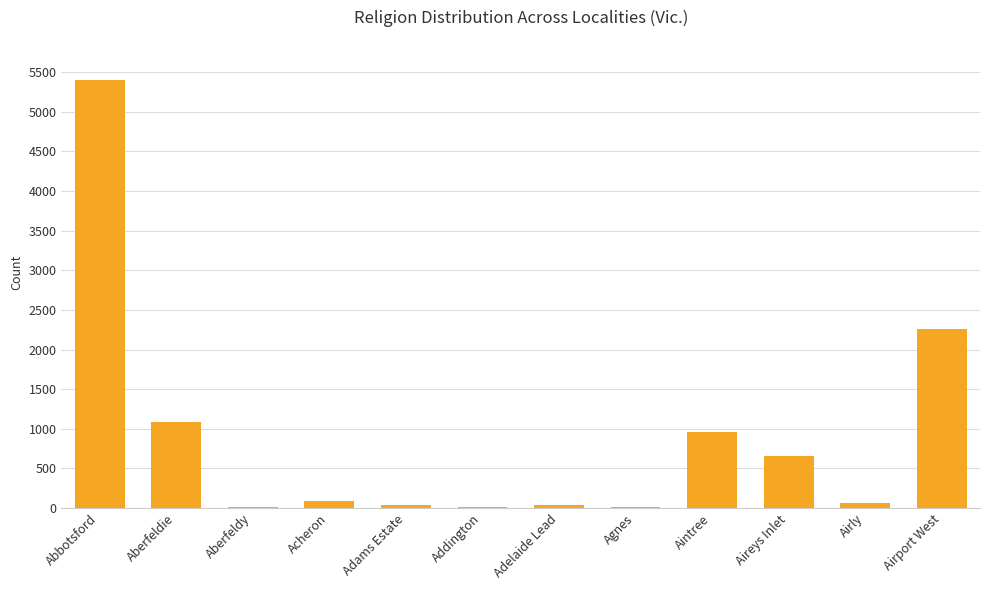

The chart shows a value of 1080 at Aberfeldie. True or false?

True